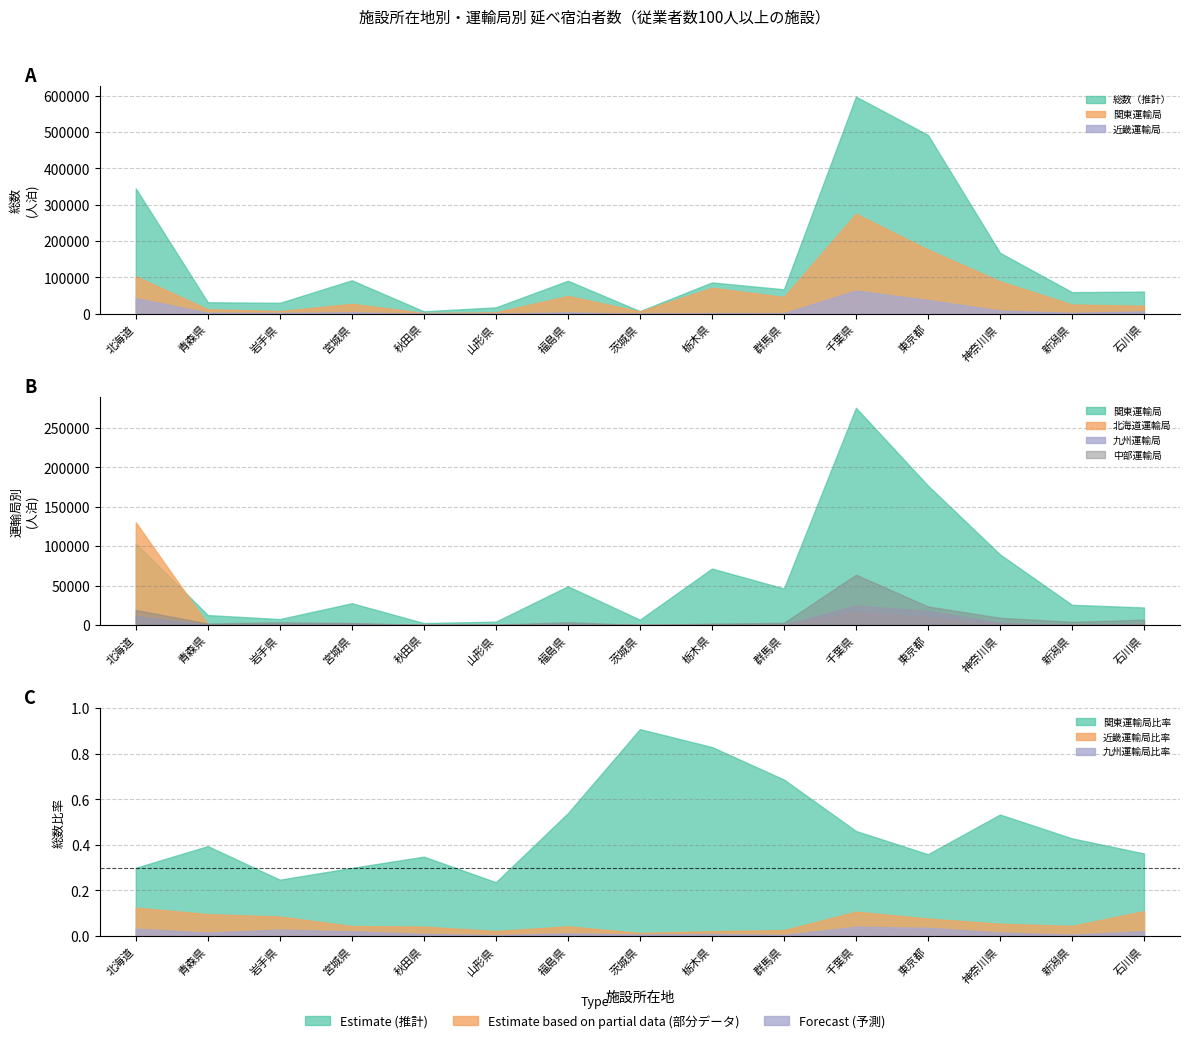

In 総数, how many points are higher than both neighbors (excluding endpoints)?

4